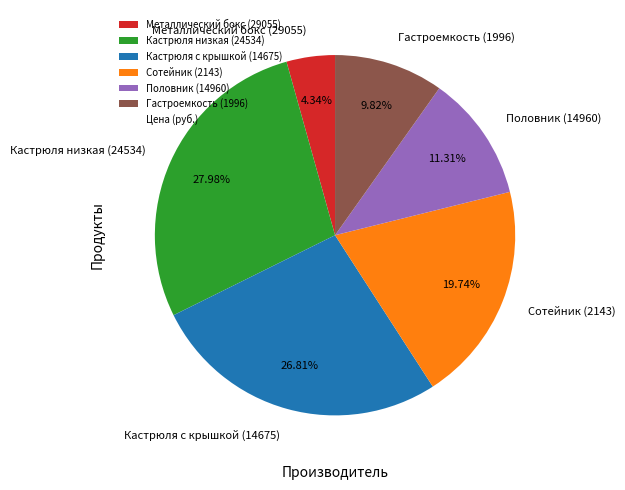

How many slices are in this pie chart?

6